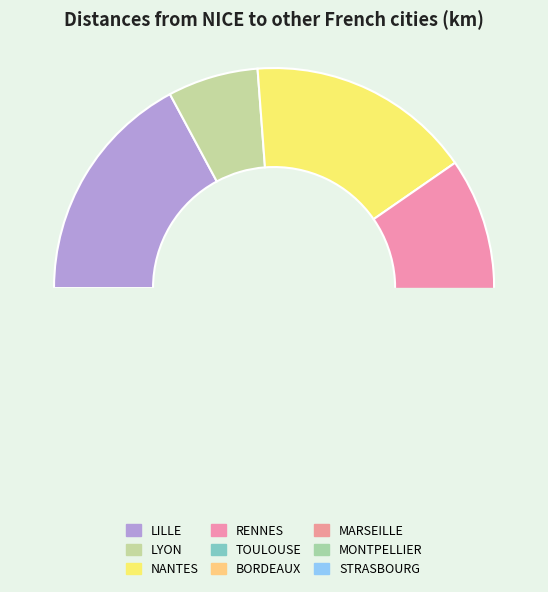

Which slice is the largest?

LILLE